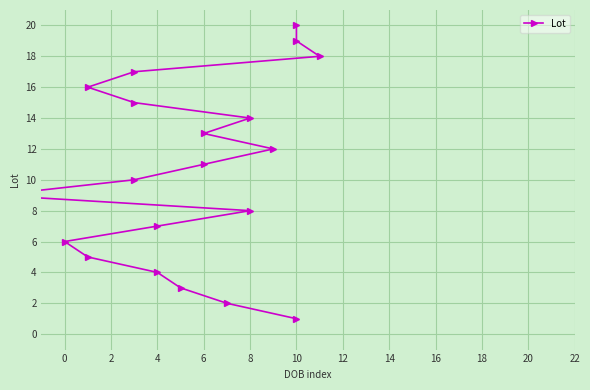

What is the difference between the values at 10 and 4?

3